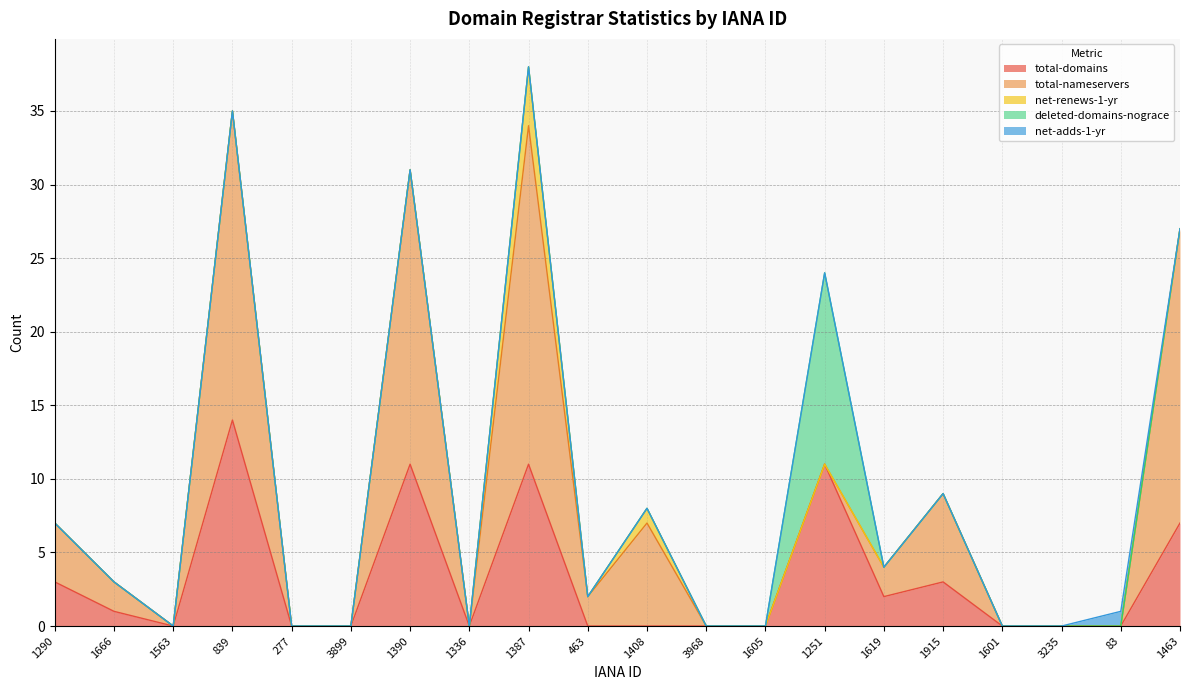

At how many categories does at least one series exceed 17?

4